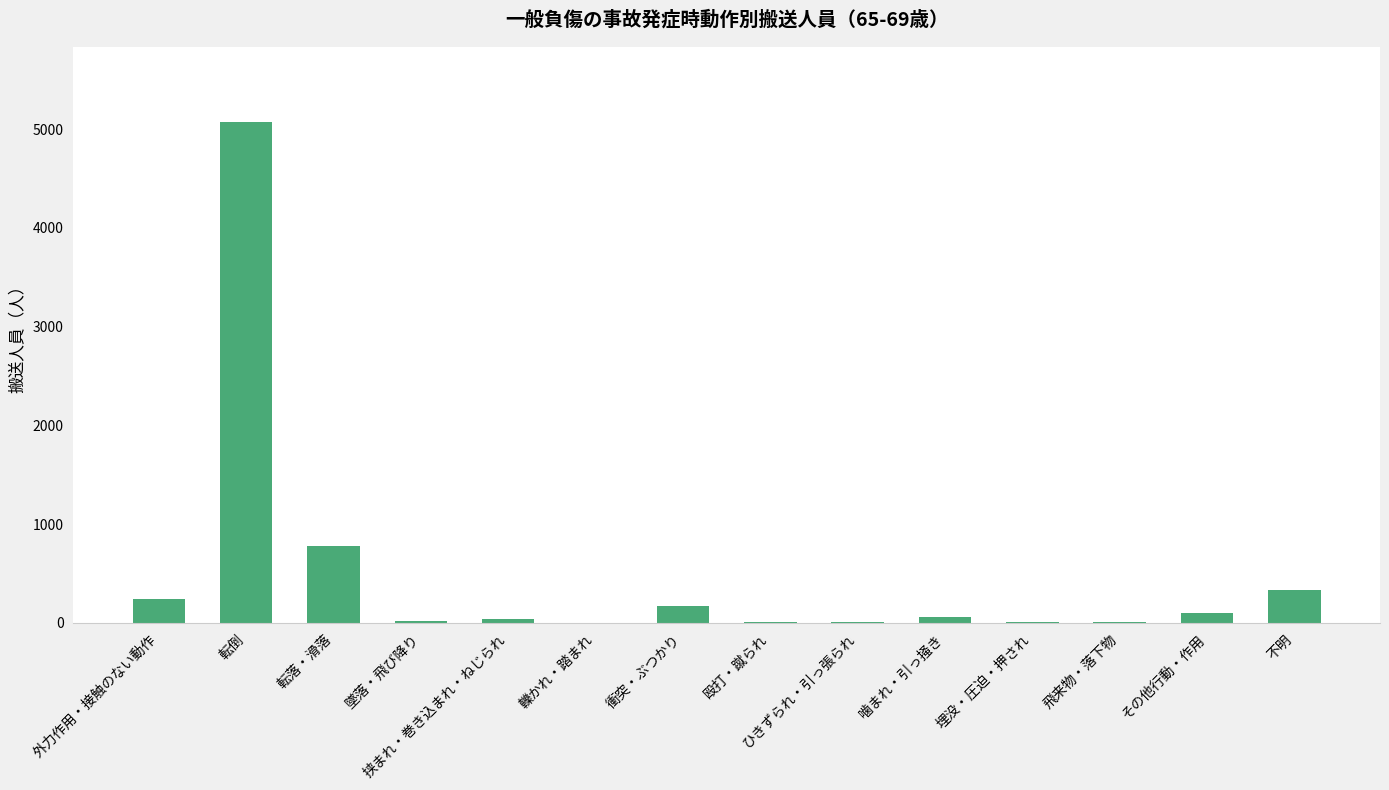

What is the change in value from ひきずられ・引っ張られ to 不明?

+319